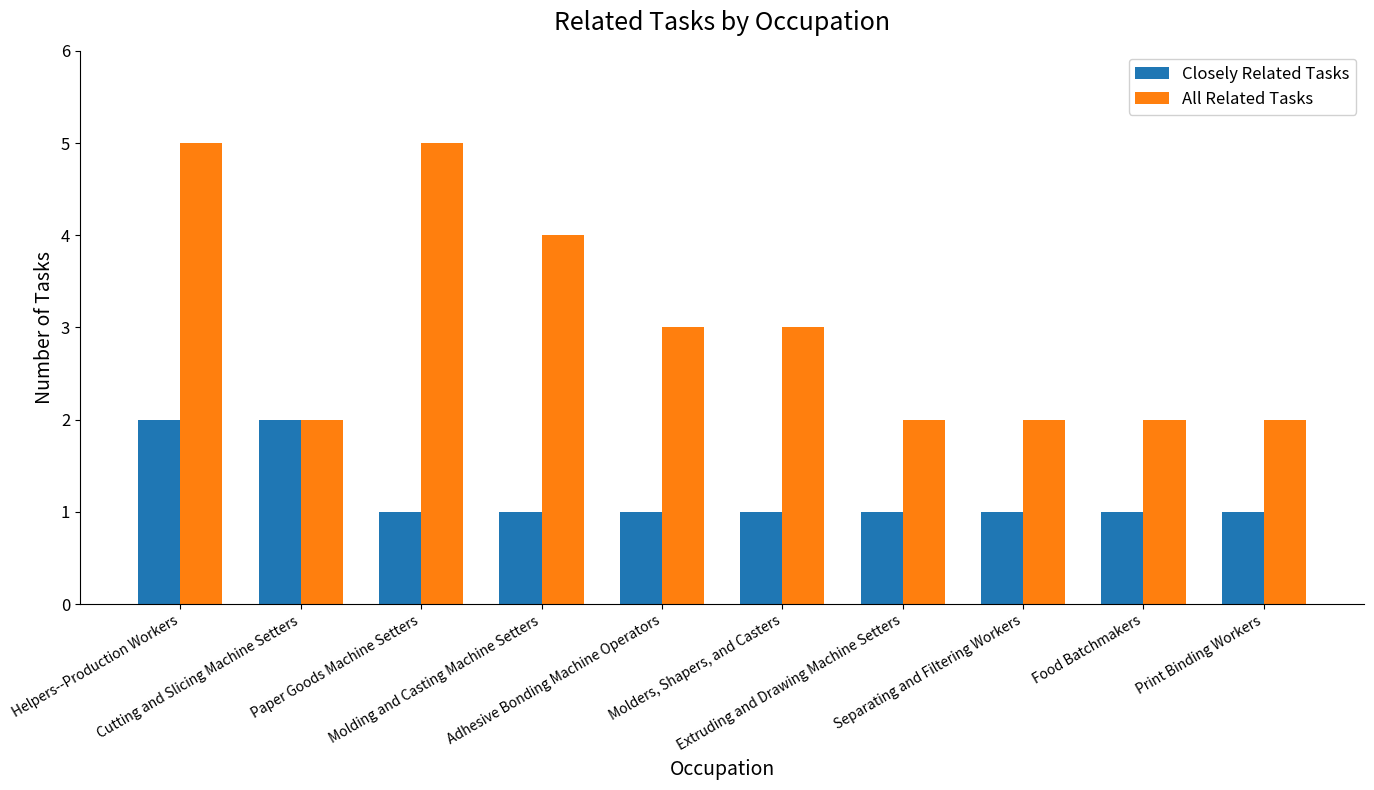

What is the maximum value shown in the chart?

5